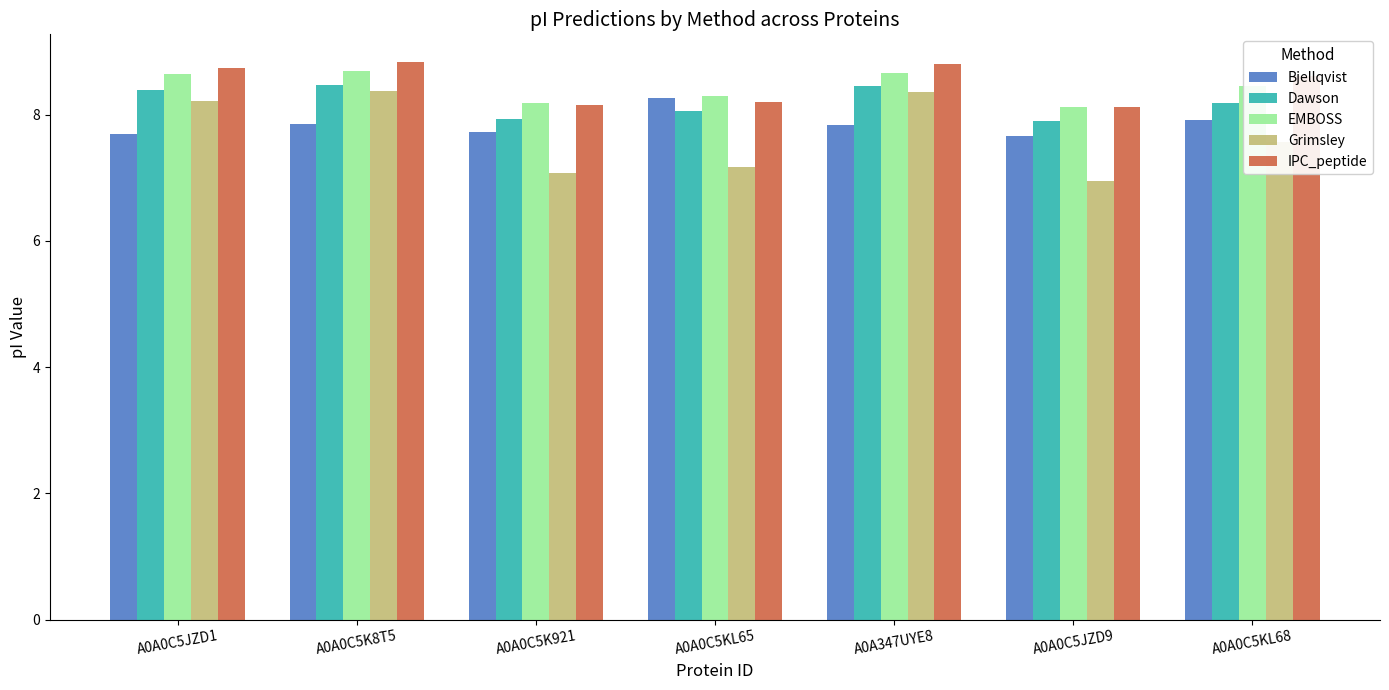

What is the label of the 3rd bar from the right?

A0A347UYE8